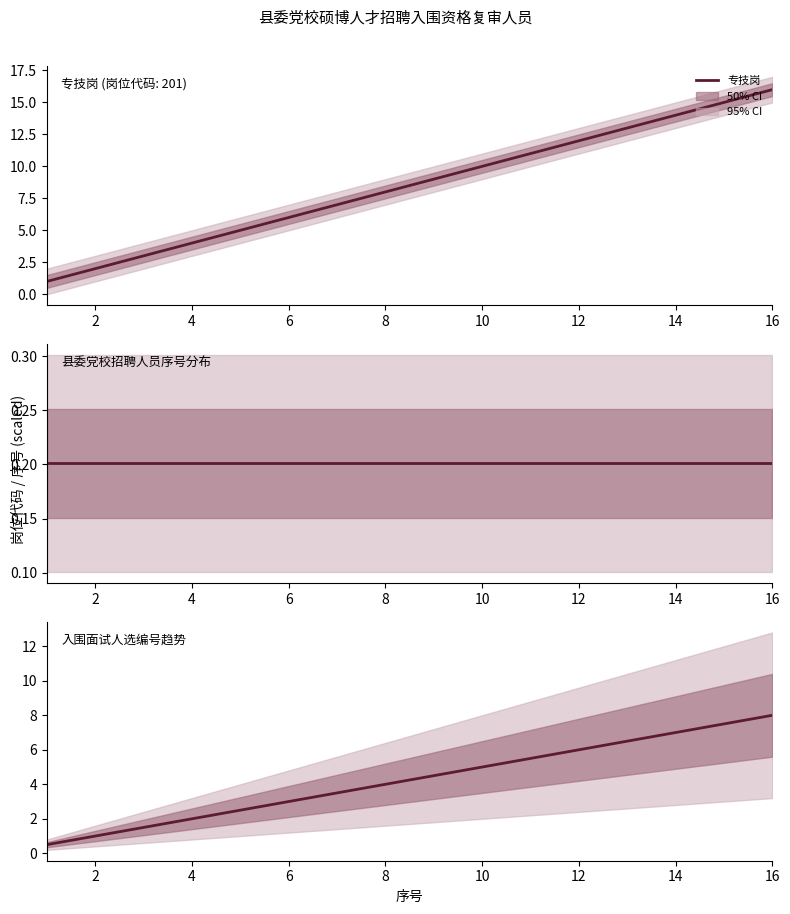

List the series in order of their peak value, highest first.

专技岗, 序号(scaled), 岗位代码(scaled)